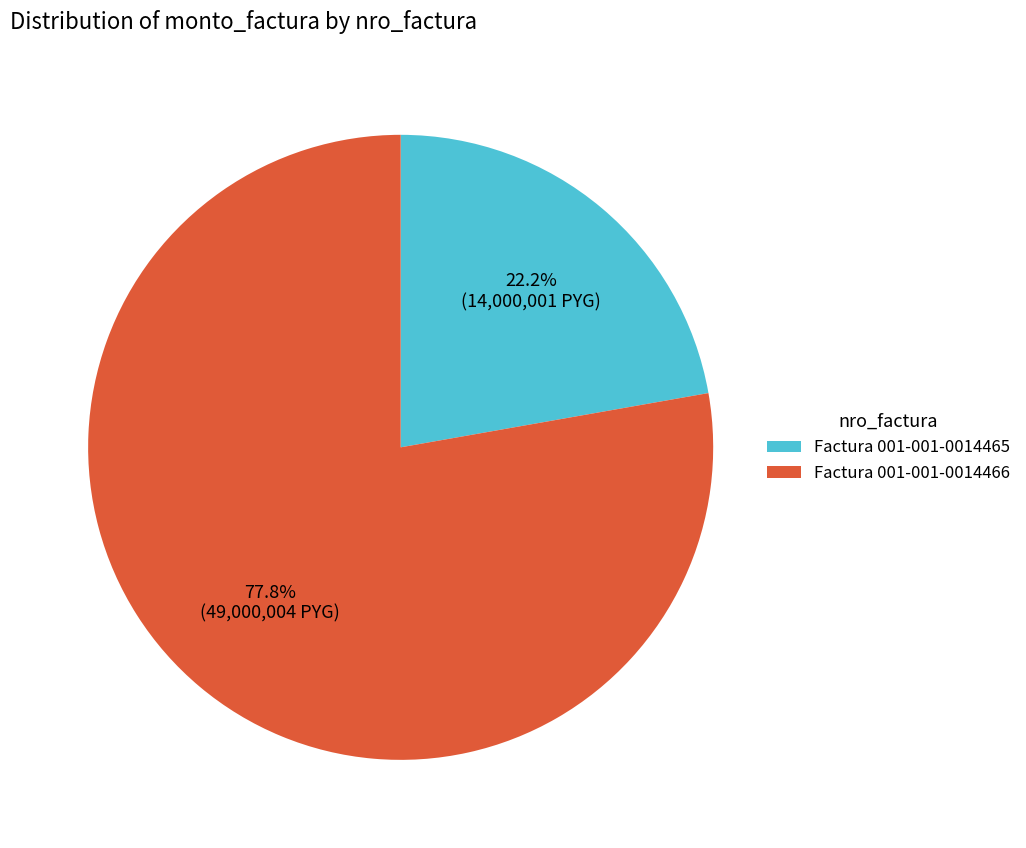

Does Factura 001-001-0014466 represent more than half of the total?

Yes